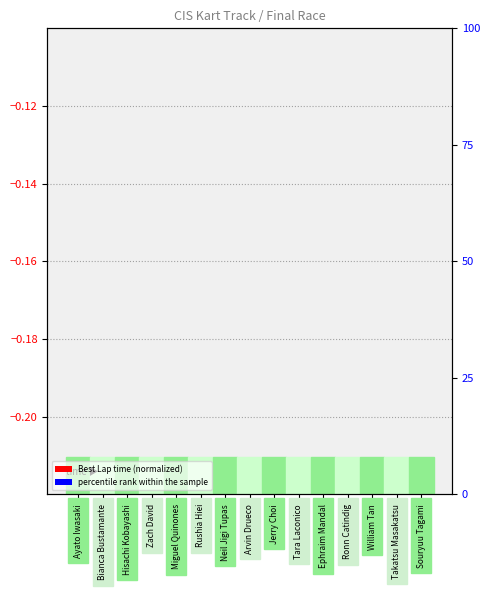

List the labels in order of percentile rank within sample value, smallest first.

William Tan, Ronn Catindig, Ephraim Mandal, Tara Laconico, Takatsu Masakatsu, Jerry Choi, Arvin Drueco, Neil Jigi Tupas, Rushia Hiei, Souryuu Tagami, Zach David, Miguel Quinones, Hisachi Kobayashi, Bianca Bustamante, Ayato Iwasaki